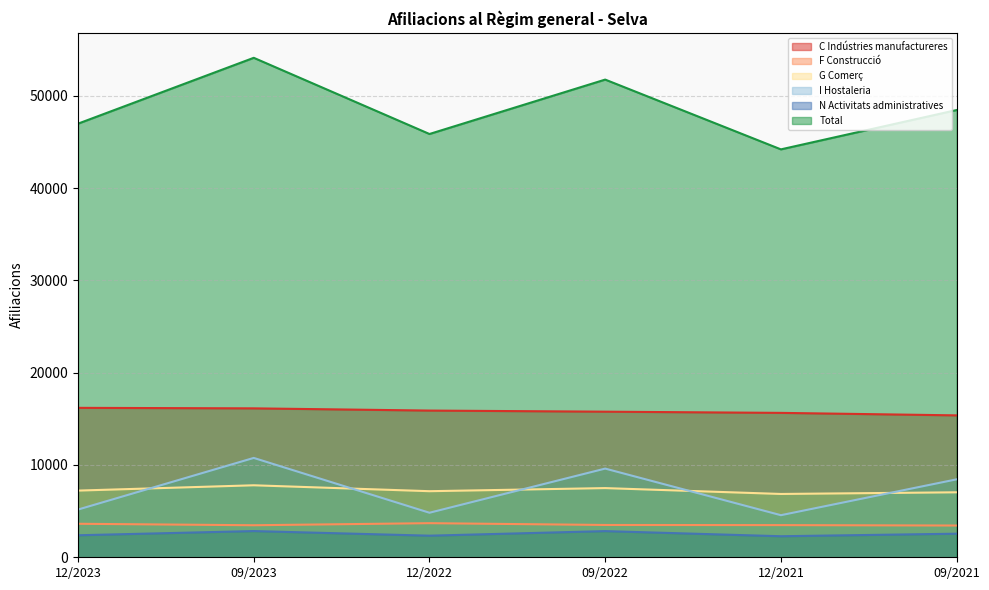

Is it true that G Comerç equals 1655 at 12/2023?

False